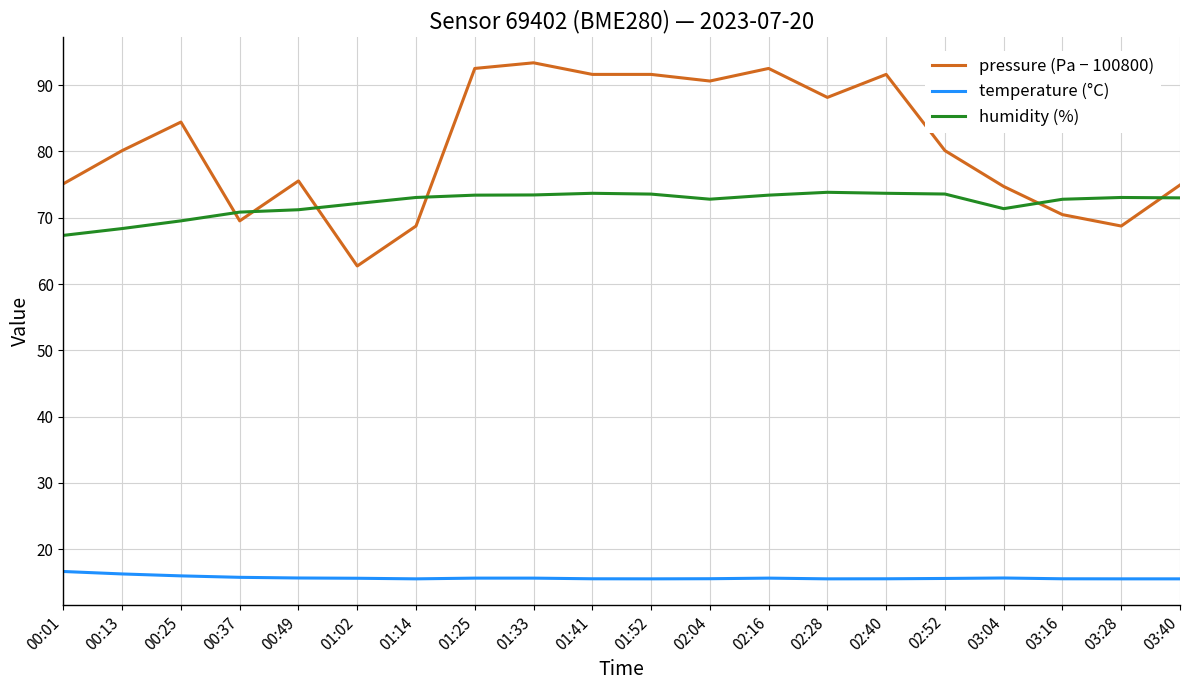

What position from the left is 02:28?

14